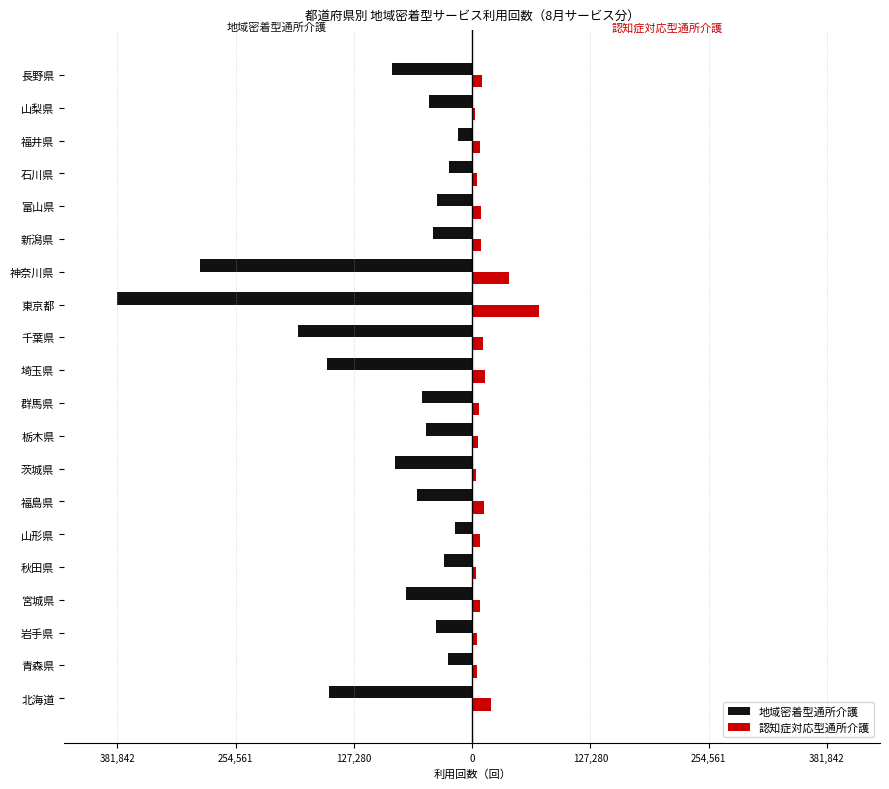

Which series has the largest range (max minus min)?

地域密着型通所介護